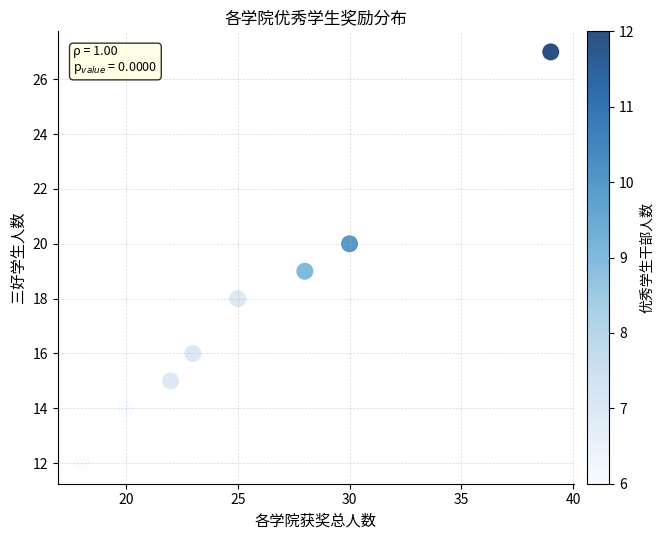

What is the range of X values (max minus min)?

21